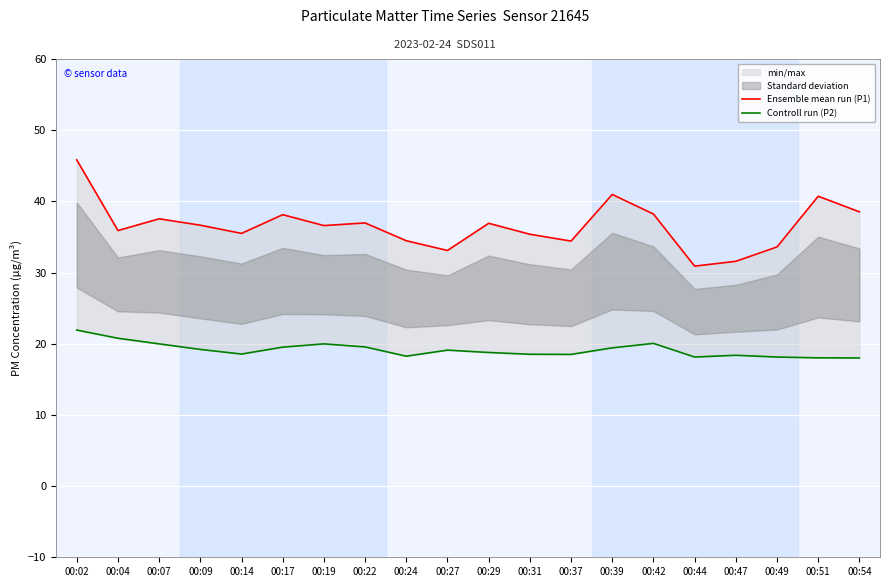

The value of Ensemble mean run (P1) at 00:42 is 55.4. True or false?

False